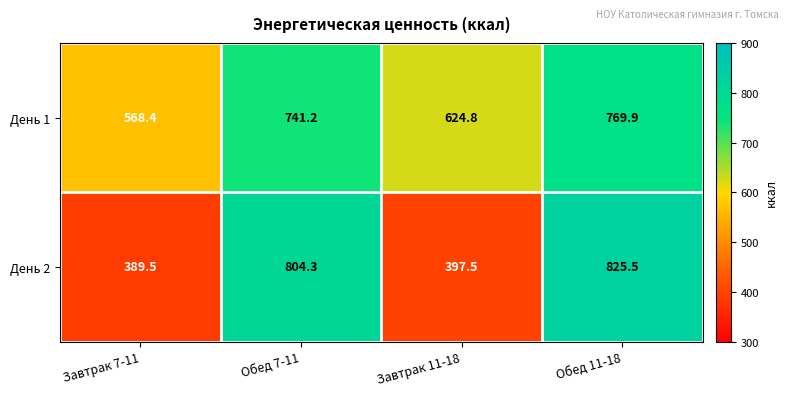

How many series are shown in this chart?

2